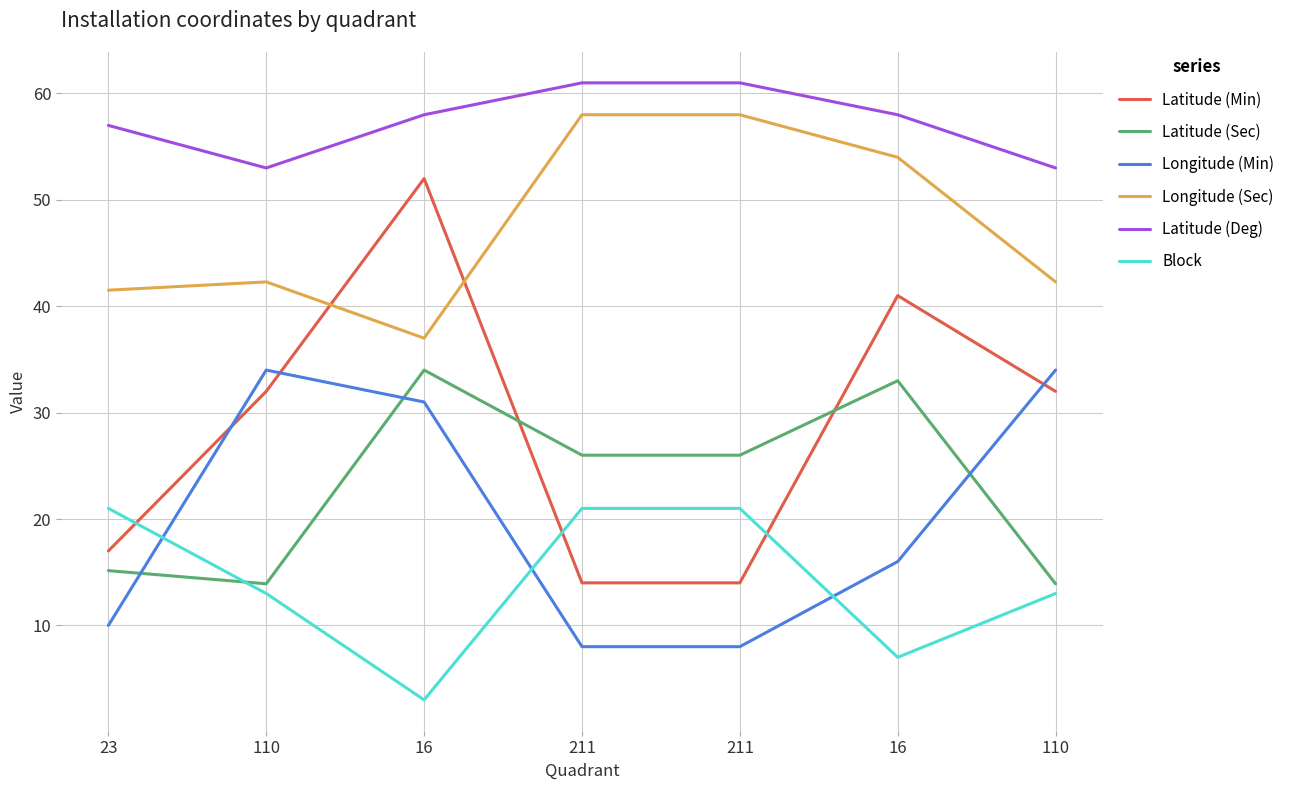

How many values in the Longitude (Sec) series exceed 42?

5